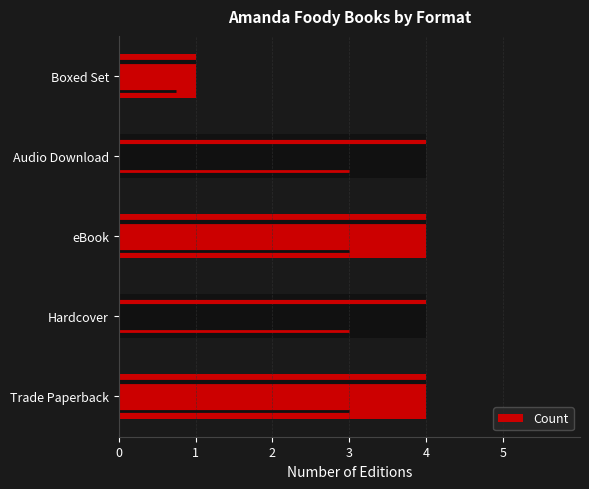

What is the difference between the maximum and minimum values?

3